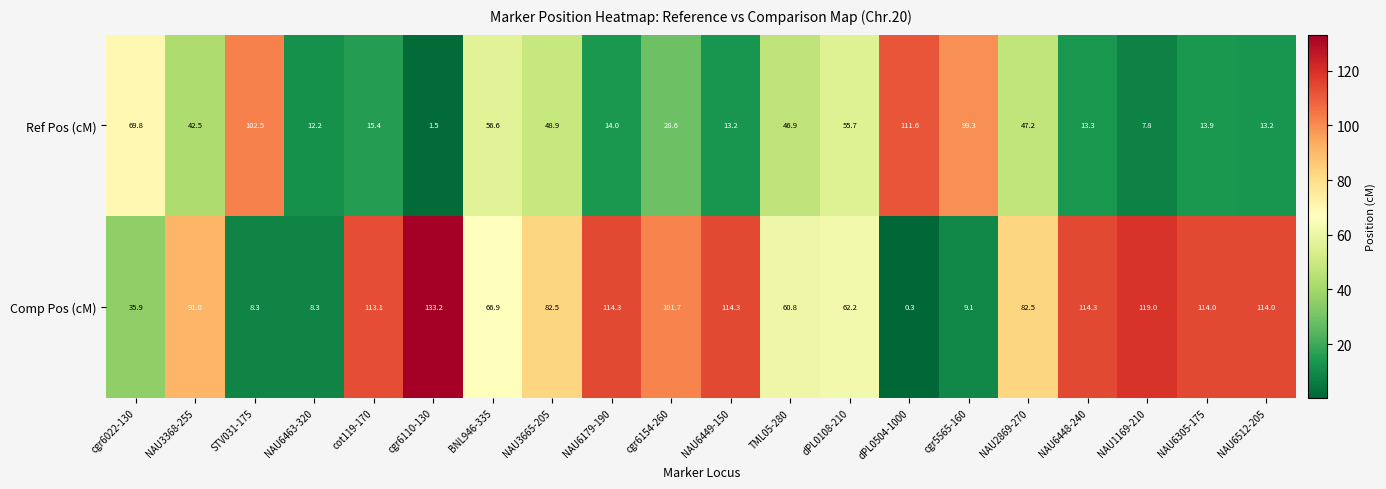

What is the sum of the Comp Pos (cM) values at NAU6449-150 and NAU6463-320?

122.6